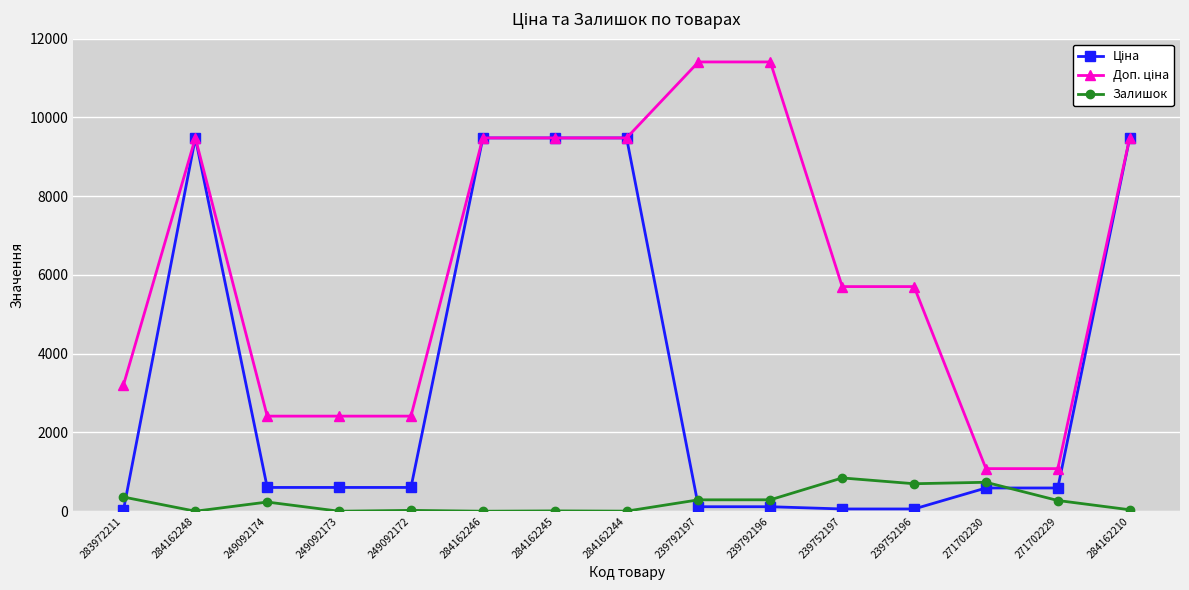

What is the difference between the highest and lowest values at 271702229?

809.7